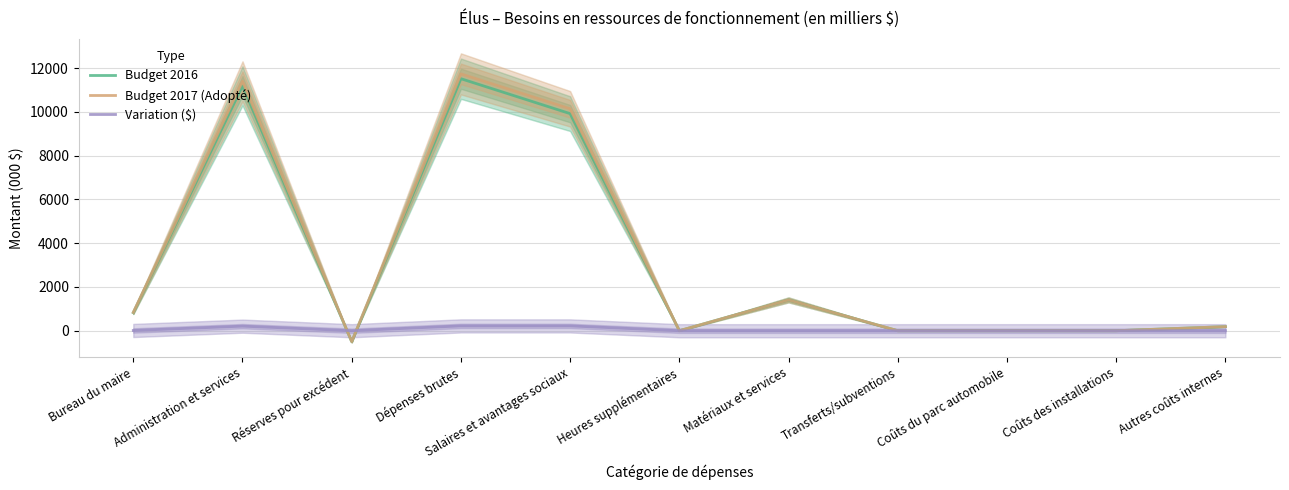

How many lines are shown in the chart?

3